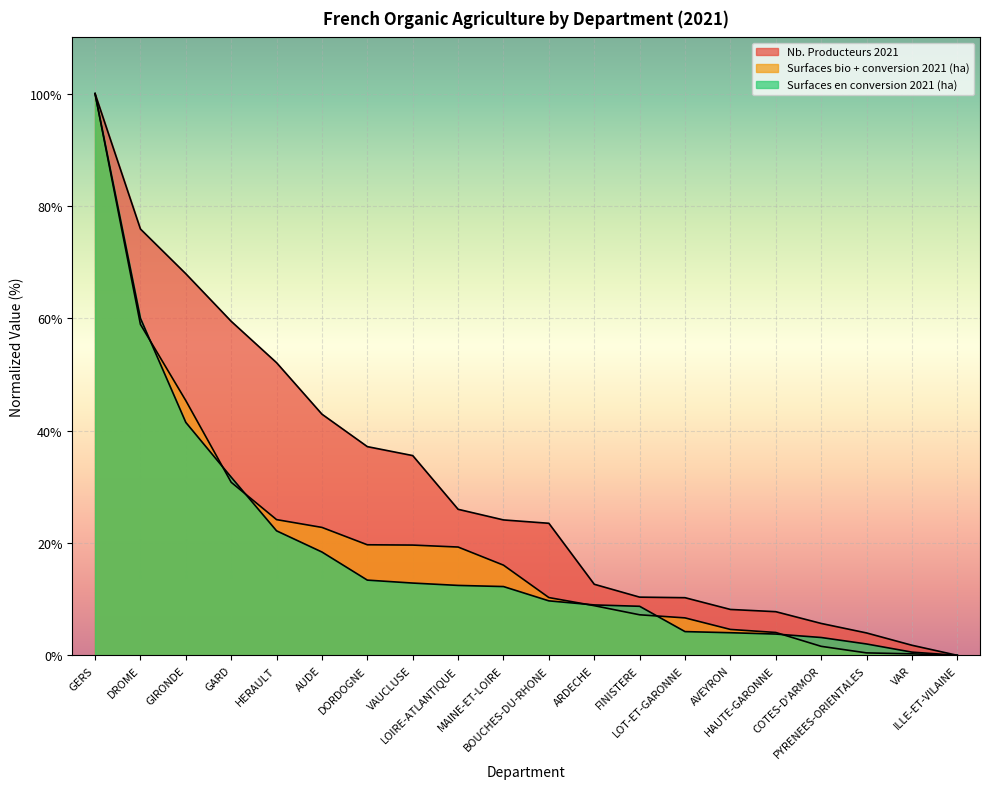

Between DROME and GIRONDE, which is larger?

DROME